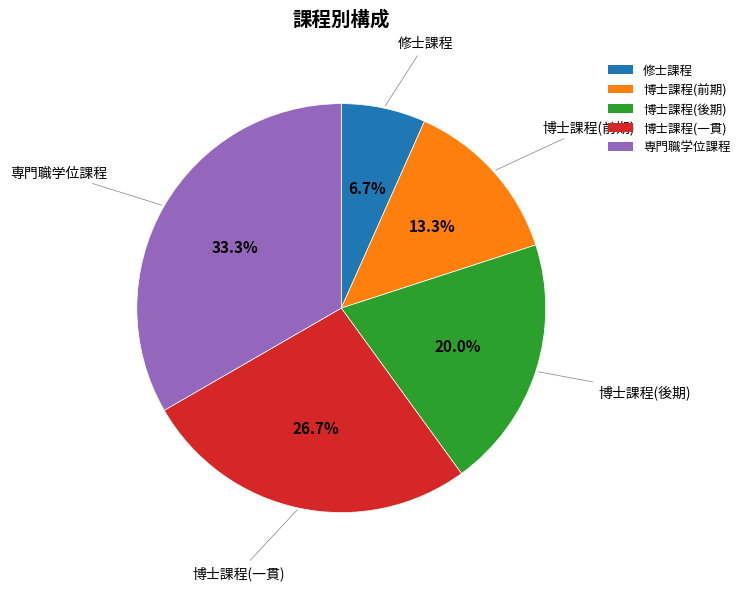

To the nearest percent, what portion does 専門職学位課程 represent?

33%